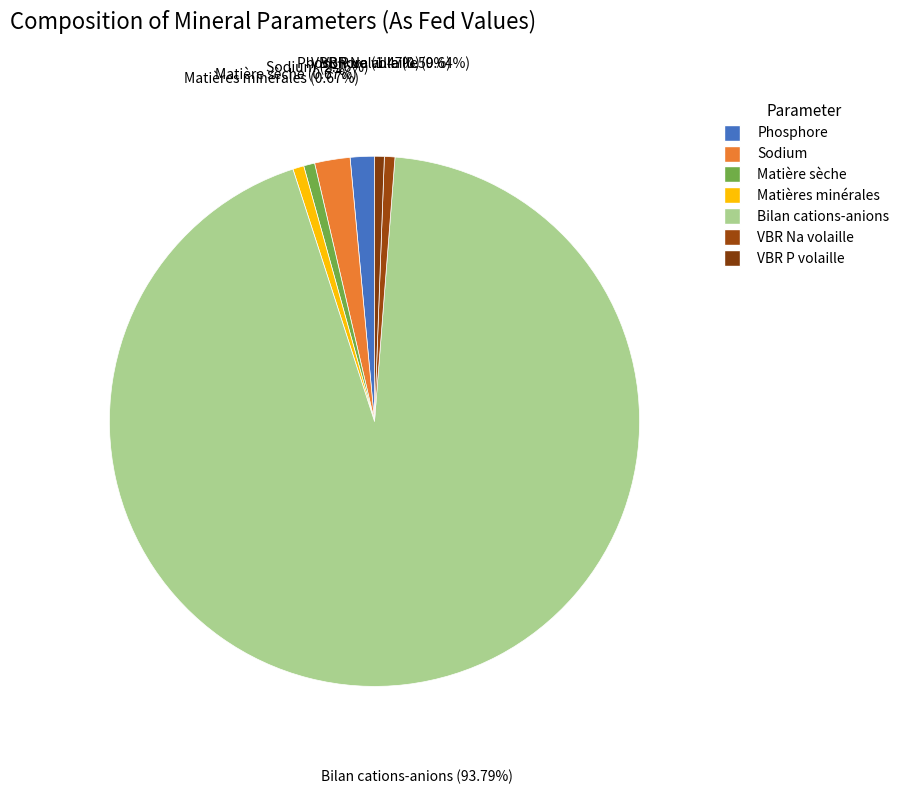

Between Bilan cations-anions and Matières minérales, which is larger?

Bilan cations-anions